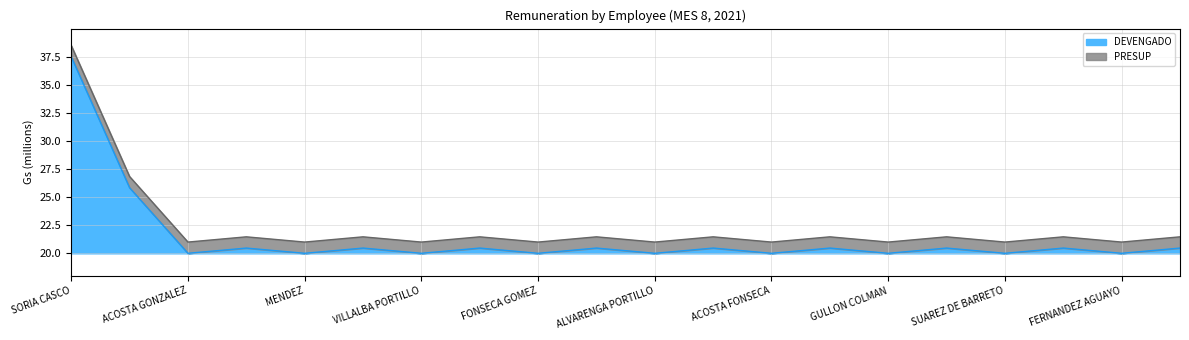

How many data points in PRESUP are above 21466666?

11